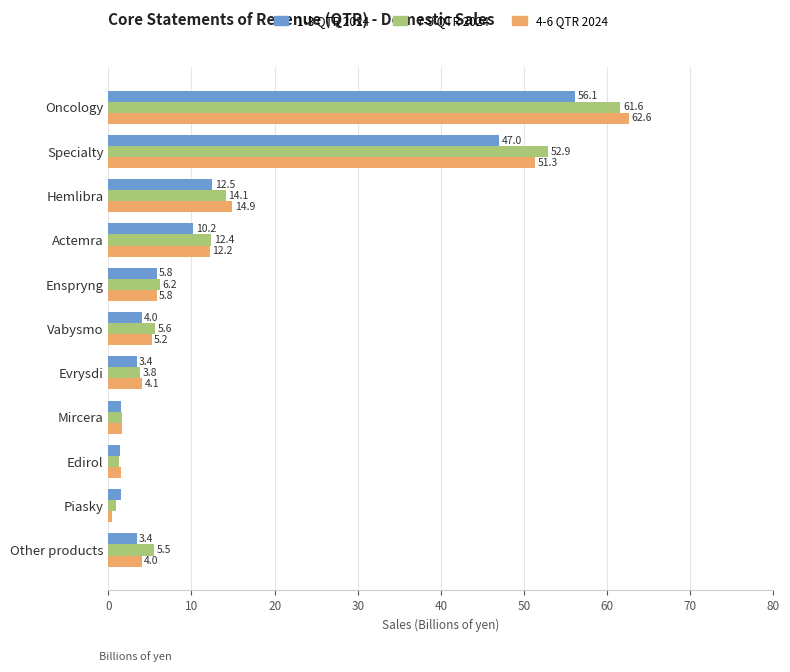

What is the average value of the 1-3 QTR 2024 series?

13.3